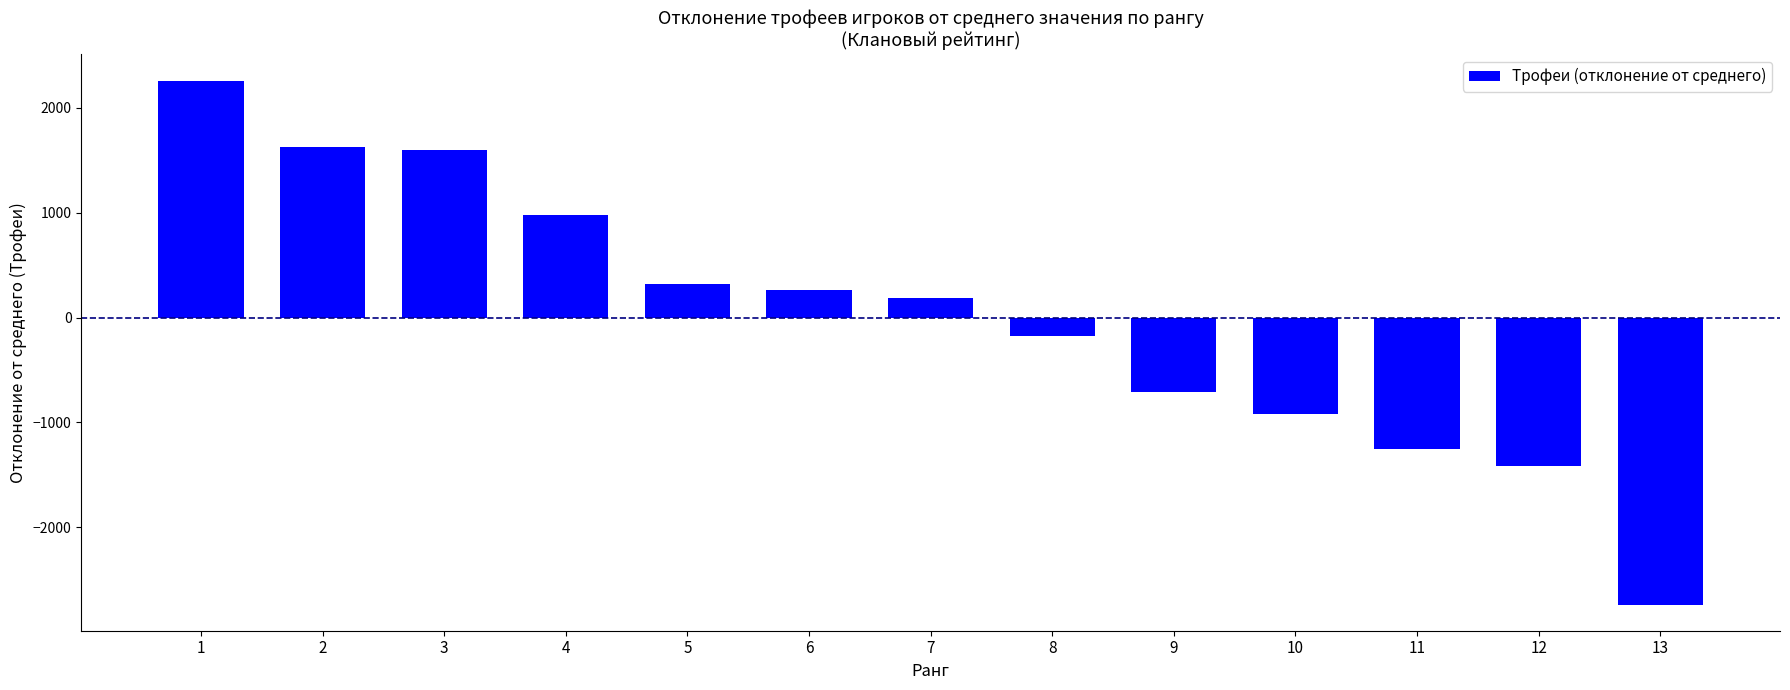

The value at 10 is -477.3. True or false?

False